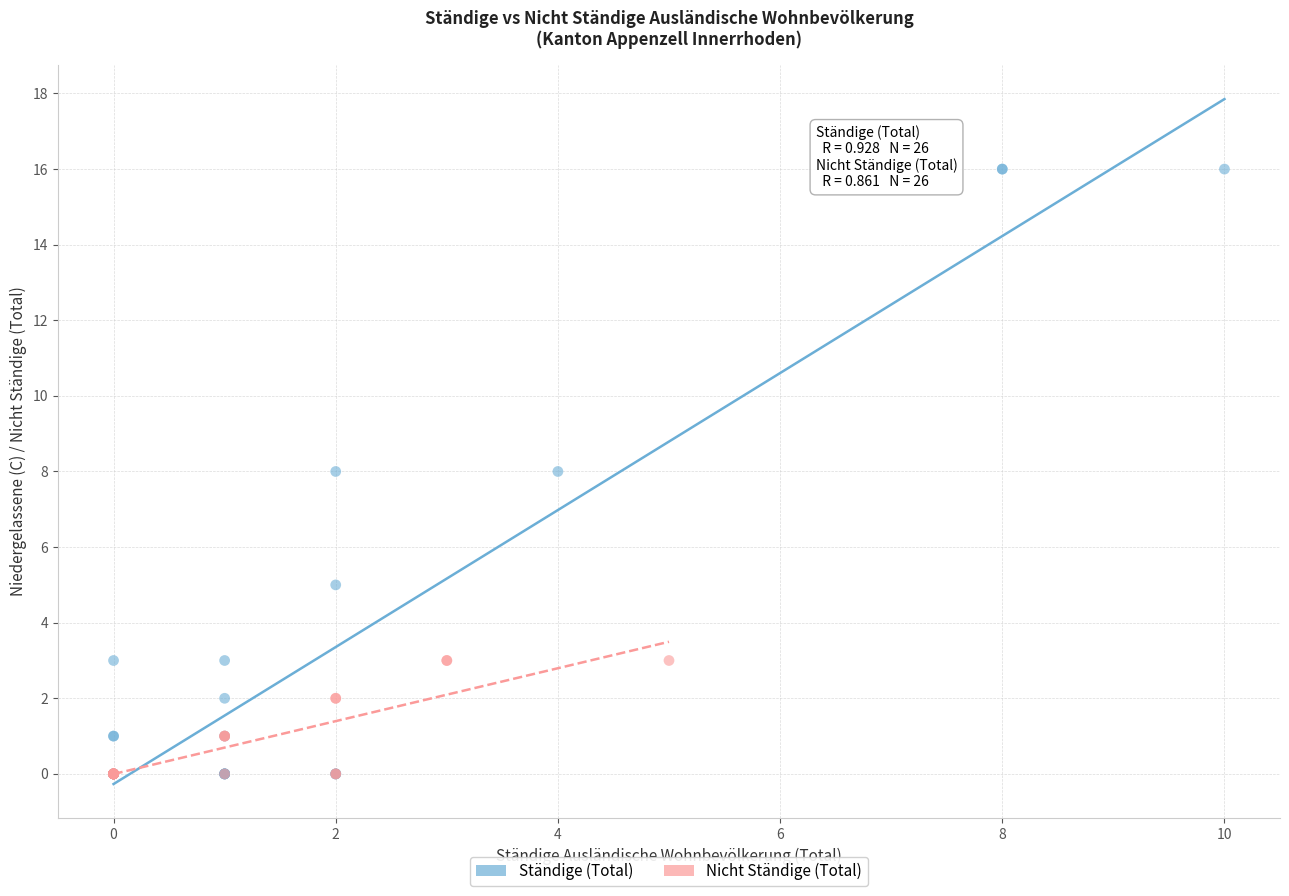

What are all the series names shown in the legend?

Ständige (Total), Nicht Ständige (Total)